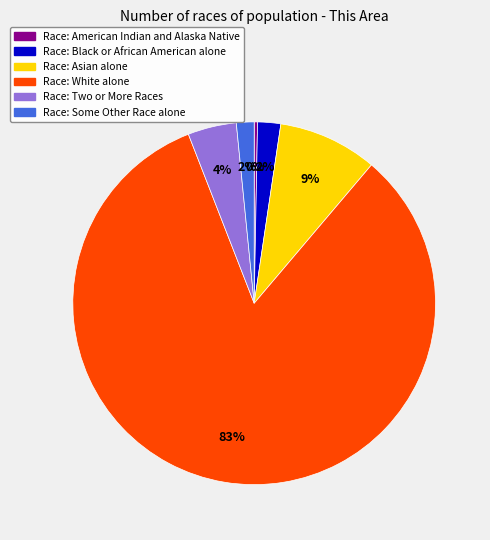

To the nearest percent, what is the average slice percentage?

17%